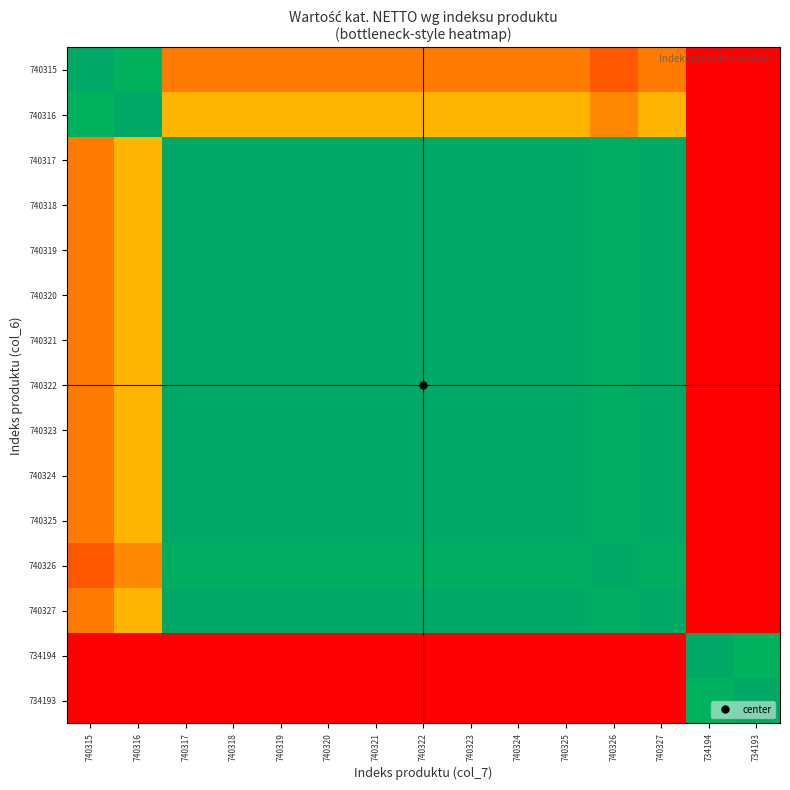

At which category is the sum across all series the highest?

740317